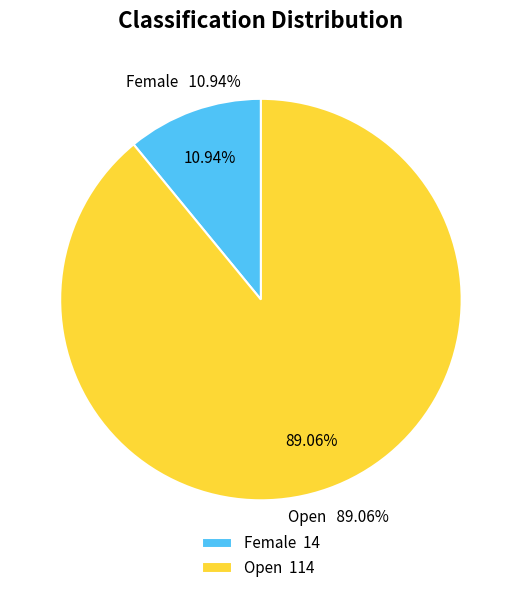

What is the change in value from Female to Open?

+100